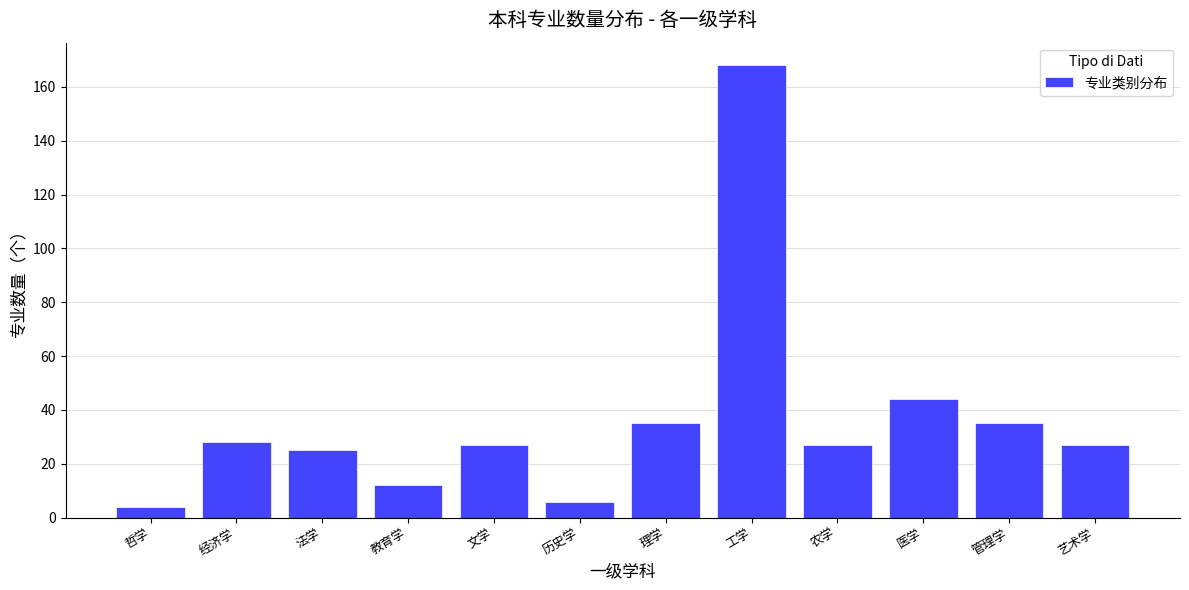

Reading left to right, what are all the values shown in this chart?

4	28	25	12	27	6	35	168	27	44	35	27